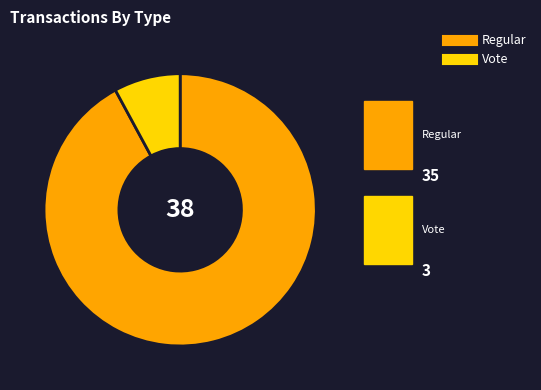

True or false: Vote accounts for 8% of the total.

True